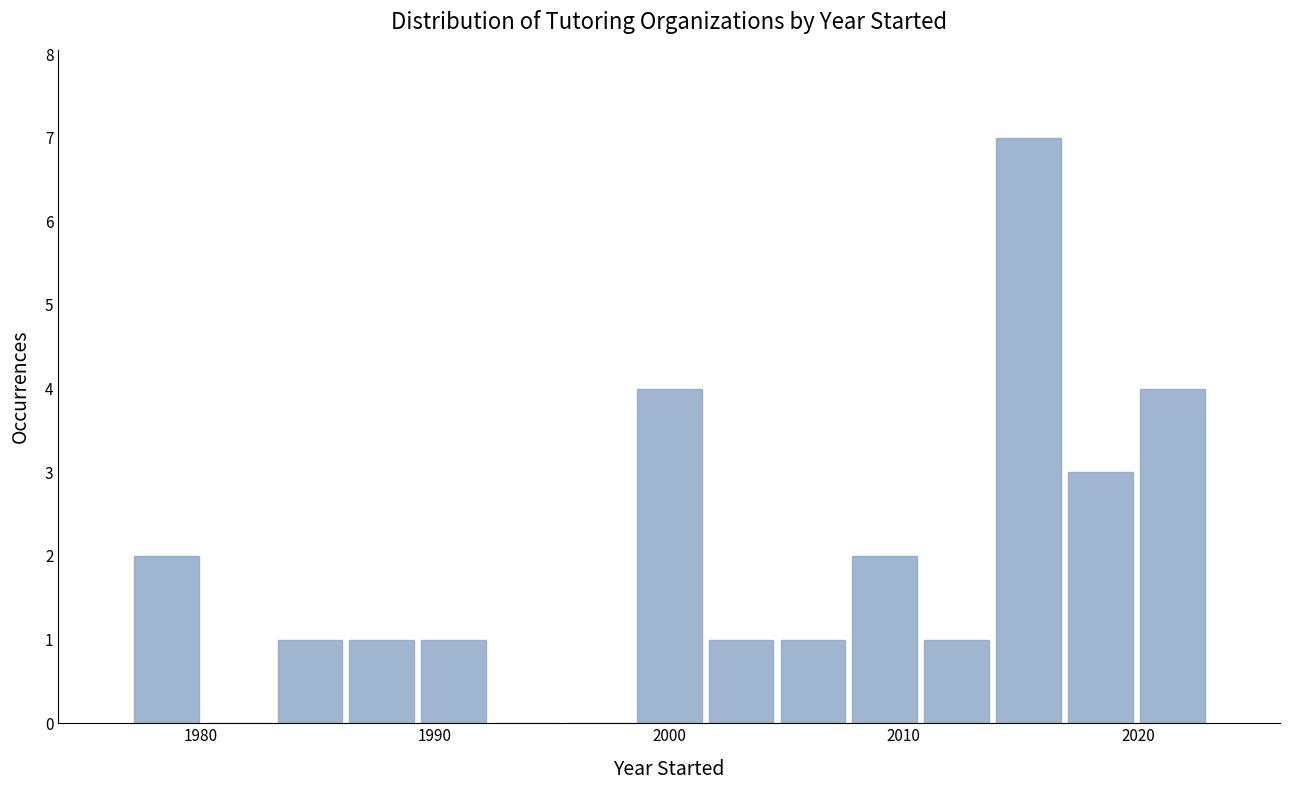

Read against the x-axis, roughly where is the centre of the tallest bar?

2015